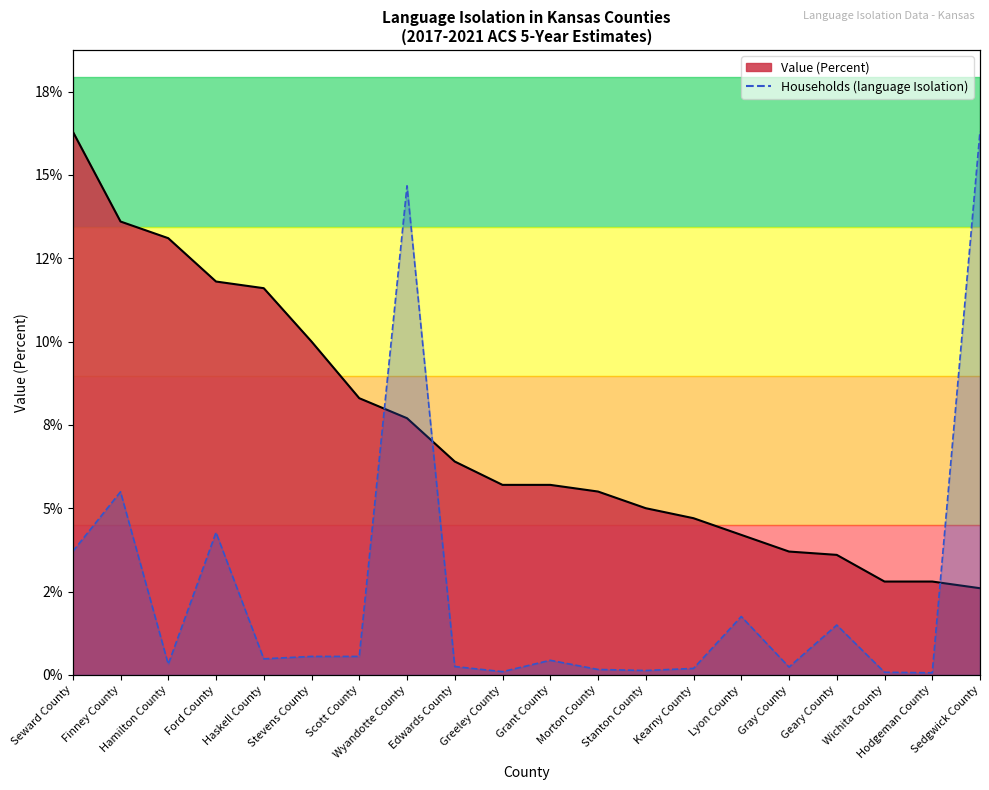

What is the value of the Households (language Isolation) point at the 7th from the left?

0.6